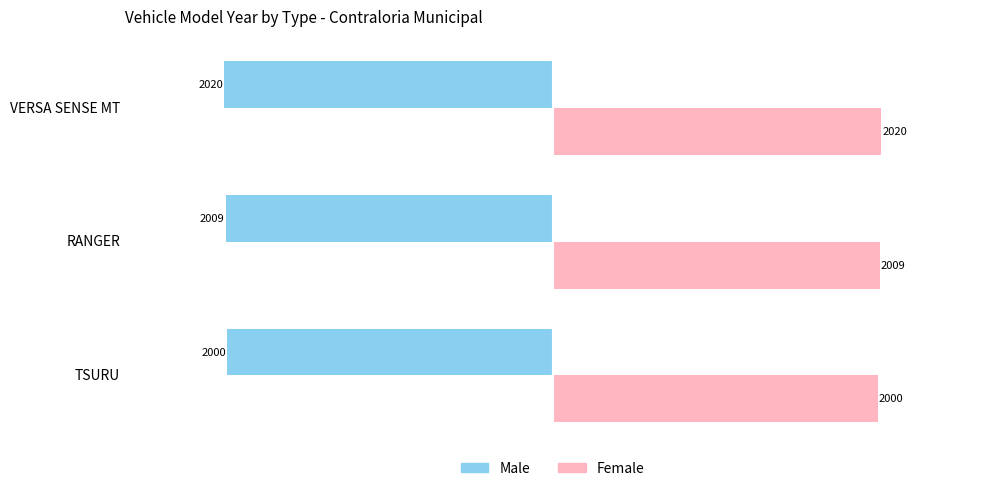

Count the Male values in the range -2020 to -2000.

3